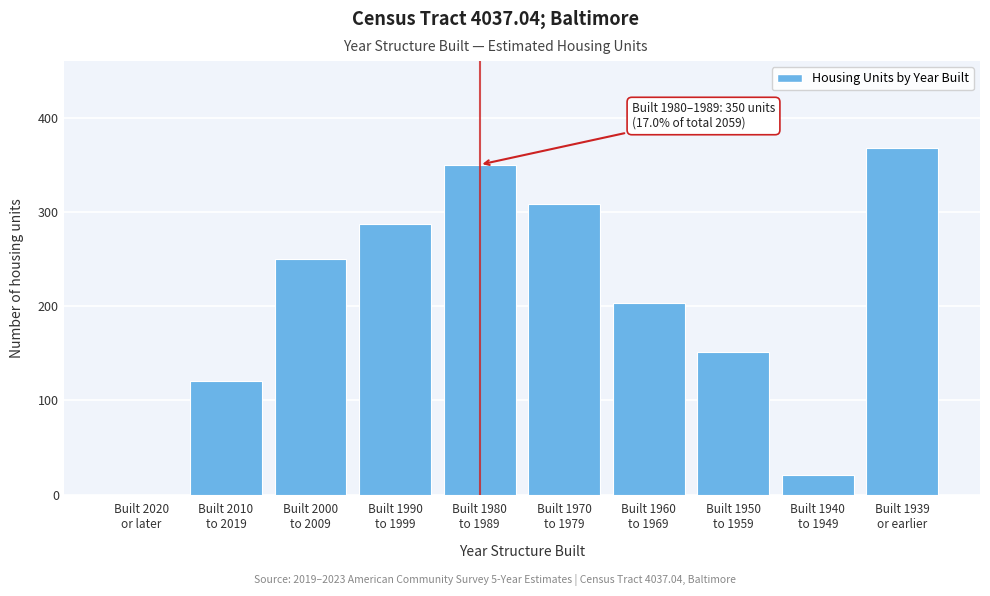

What is the sum of all values?

2059